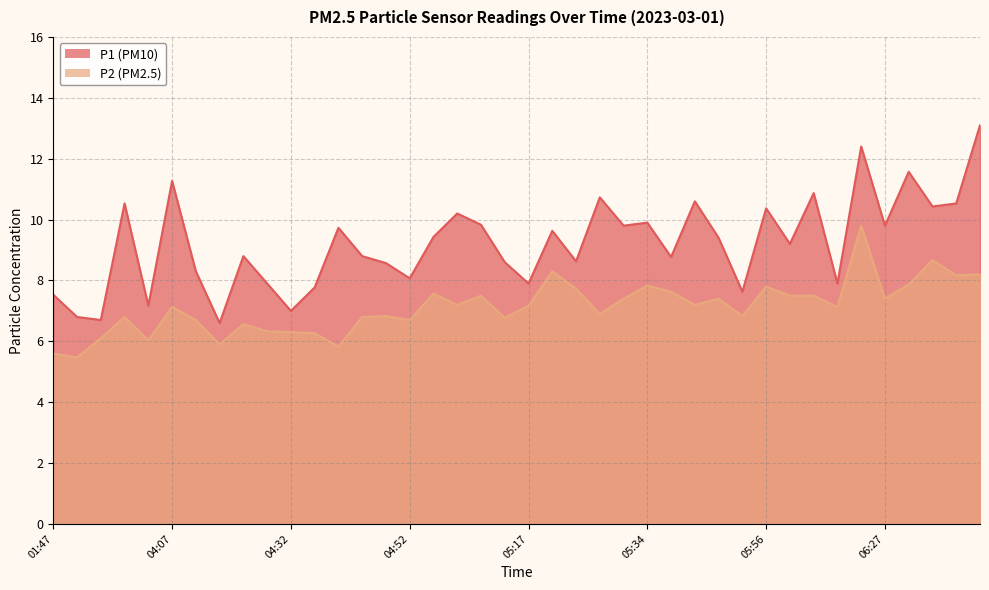

True or false: P2 and P1 intersect in this chart.

False